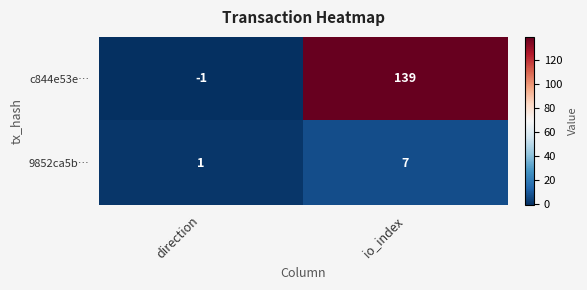

Reading right to left, list all the values displayed in this chart.

c844e53e…: io_index=139	direction=-1
9852ca5b…: io_index=7	direction=1